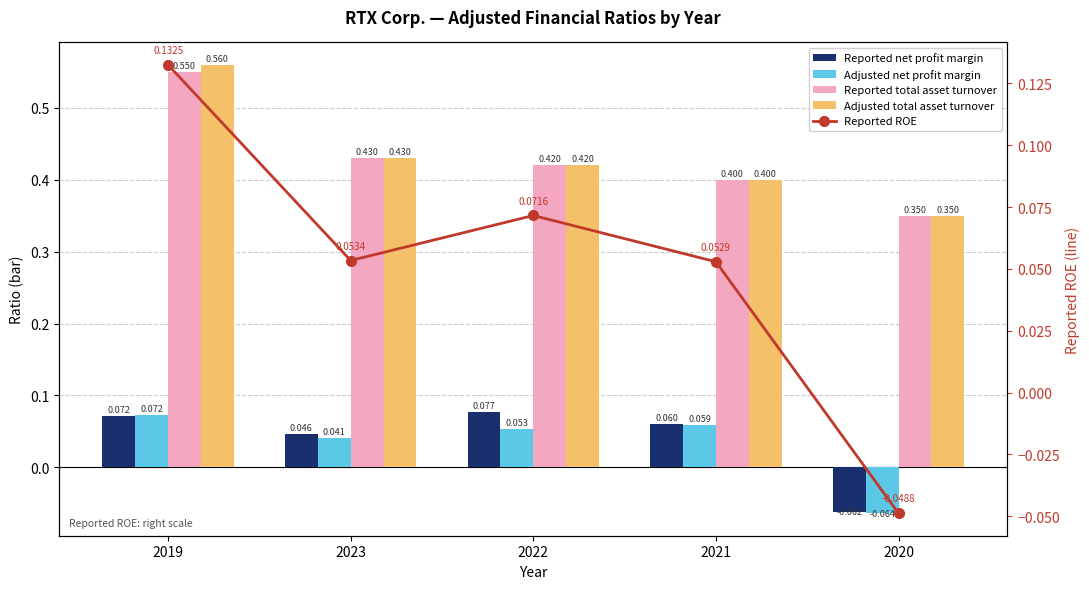

Are the bars horizontal?

No